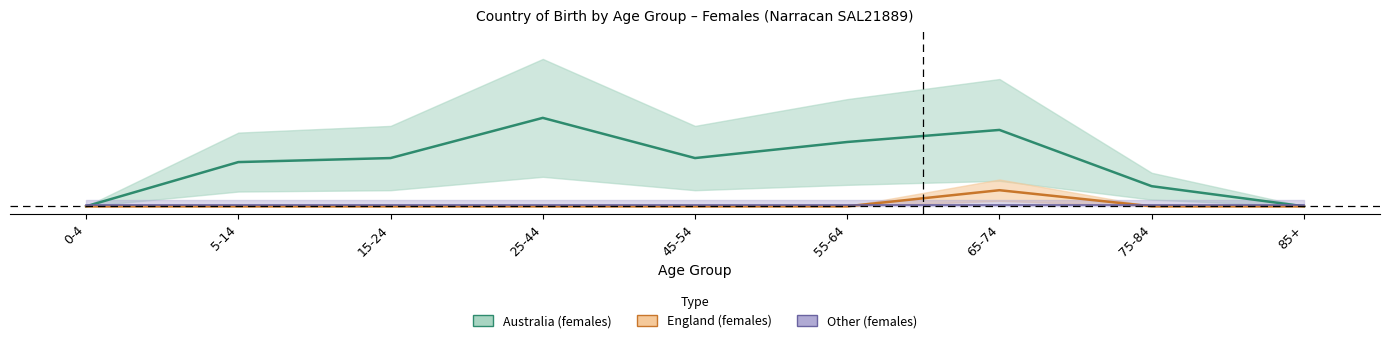

What is the label of the 9th point from the left?

85+